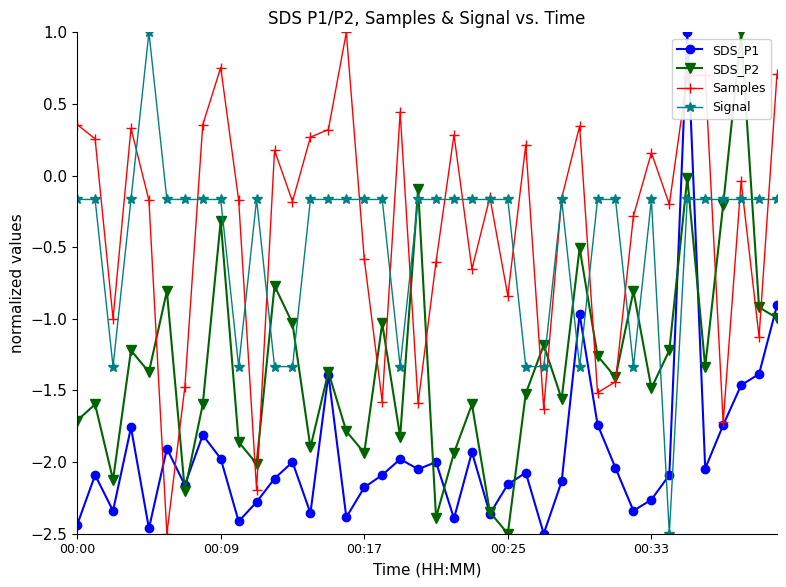

What is the greatest value displayed?

1.0